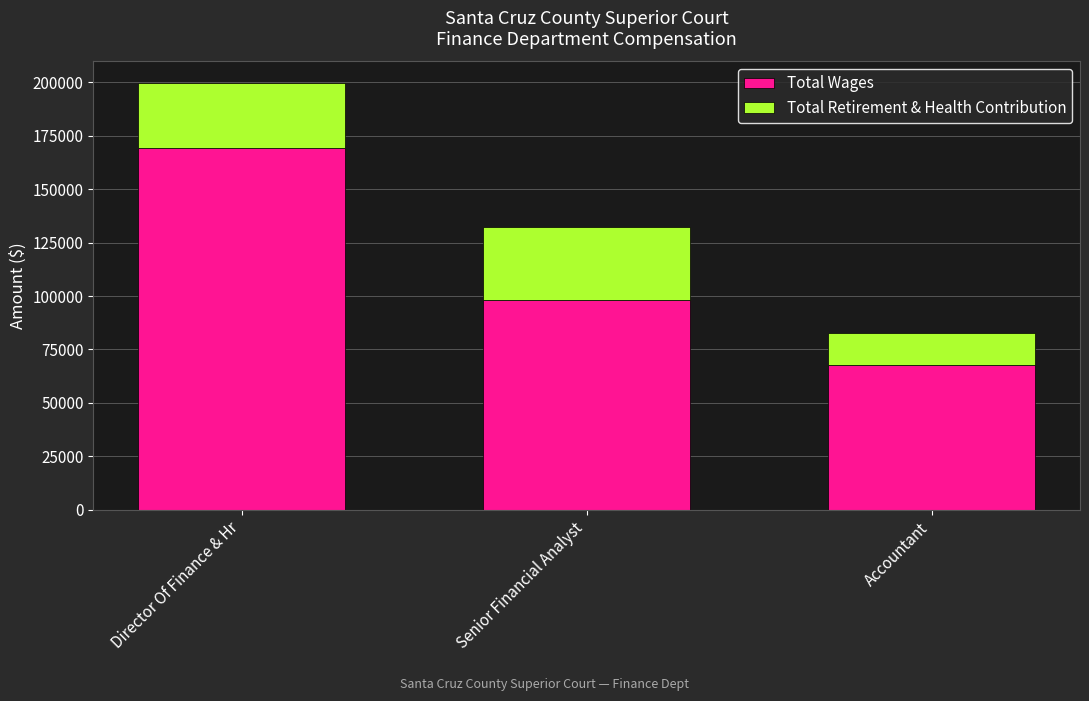

Are the bars horizontal?

No